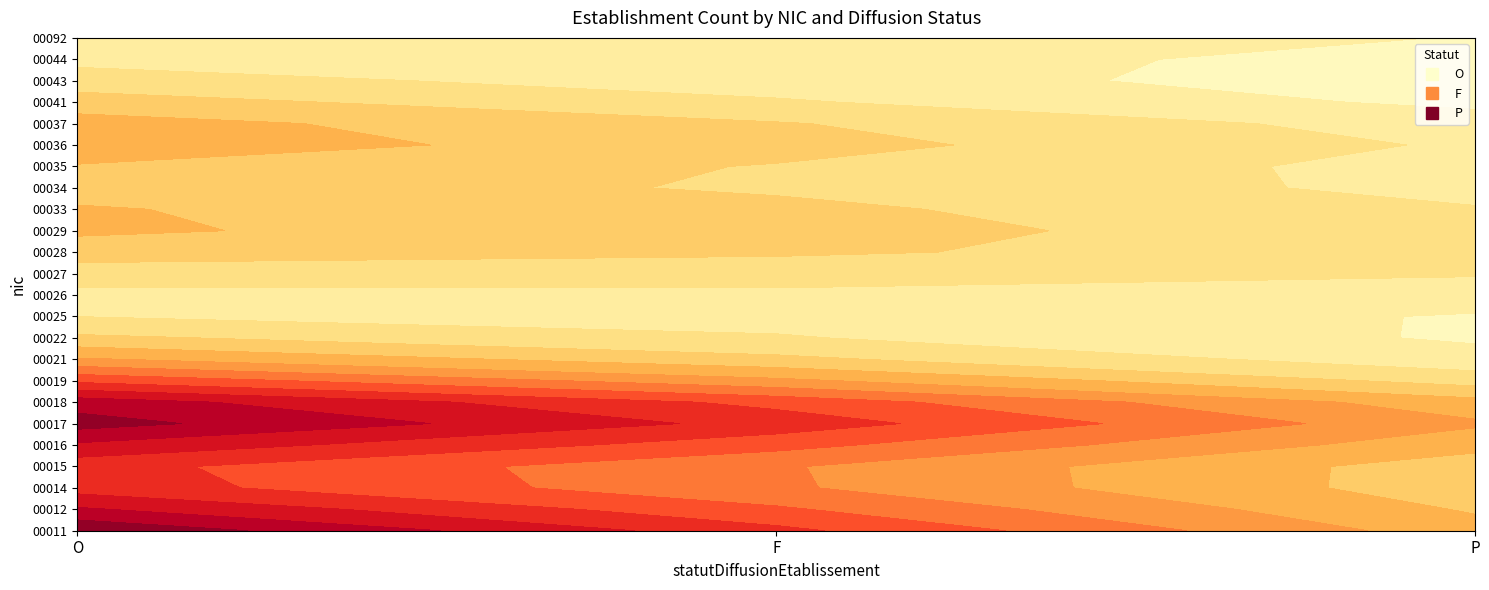

Rank the categories by 00028 value from lowest to highest.

O, F, P